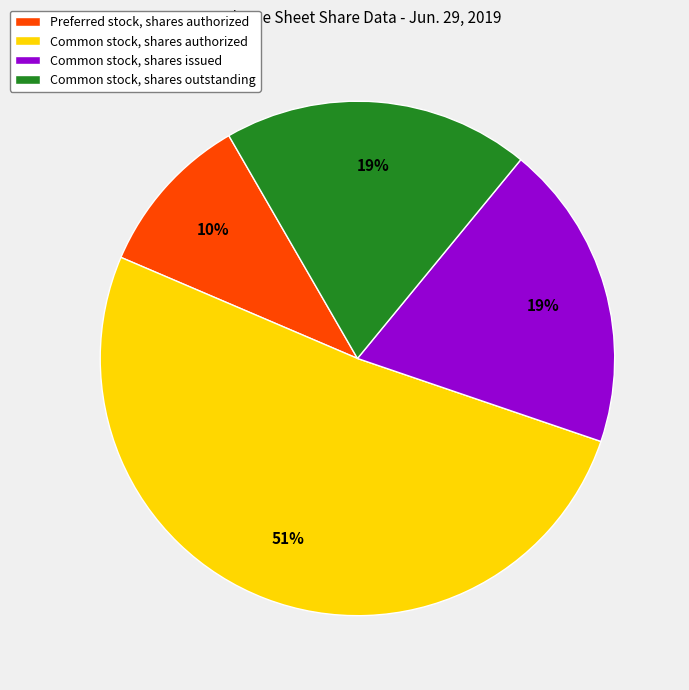

What percentage is the Common stock, shares issued slice, to the nearest percent?

19%